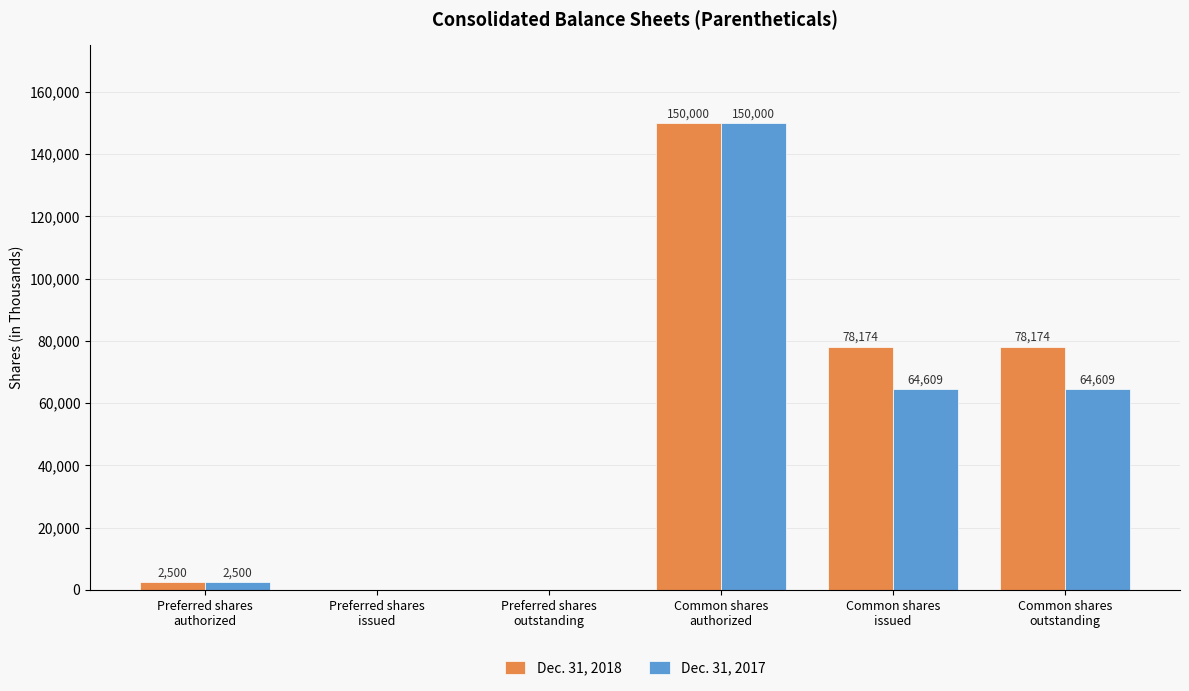

What are all the series names shown in the legend?

Dec. 31, 2018, Dec. 31, 2017